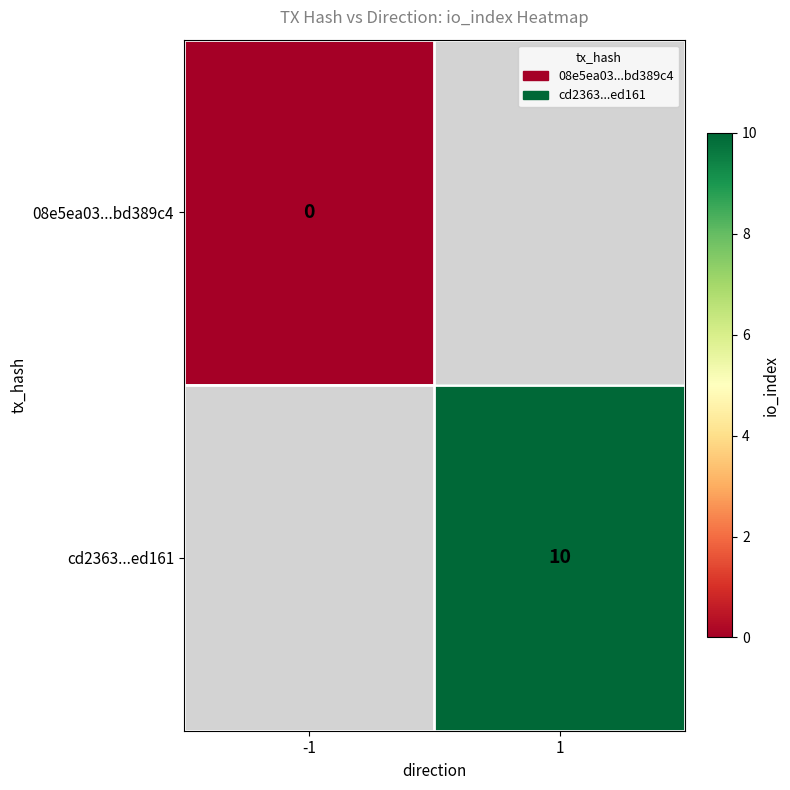

Which series has the largest range (max minus min)?

08e5ea03...bd389c4